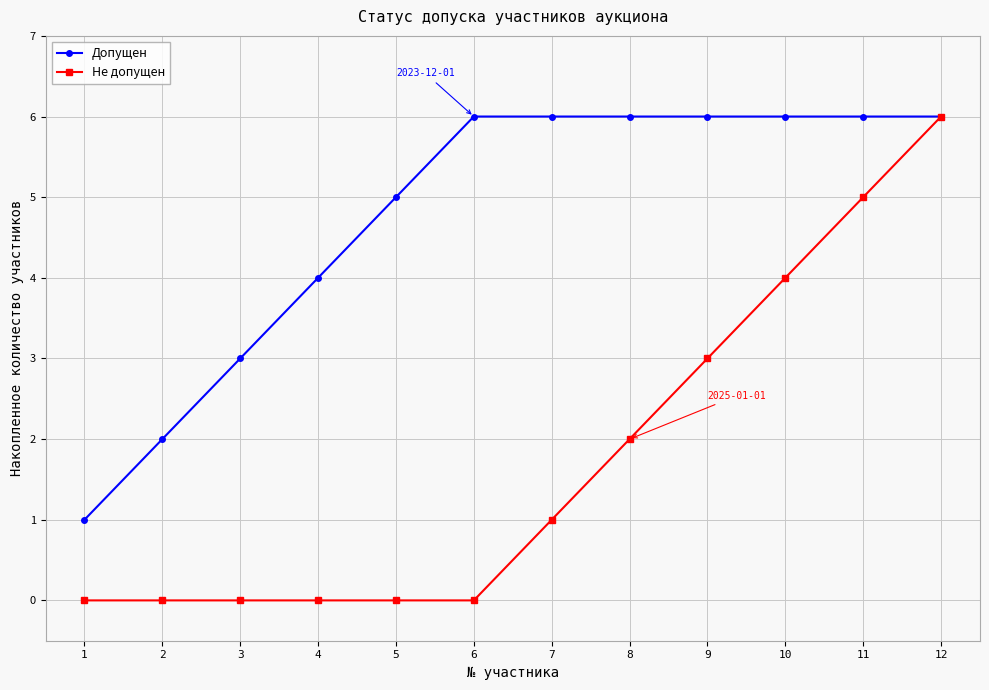

What is the maximum value for Не допущен?

6